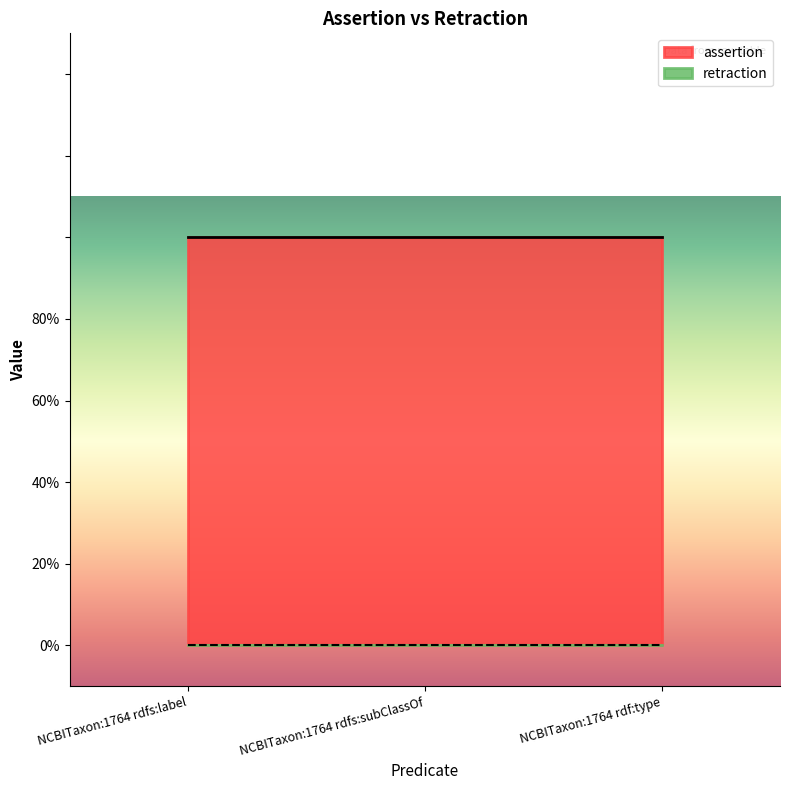

Rank the categories by assertion value from lowest to highest.

NCBITaxon:1764 rdfs:label, NCBITaxon:1764 rdfs:subClassOf, NCBITaxon:1764 rdf:type